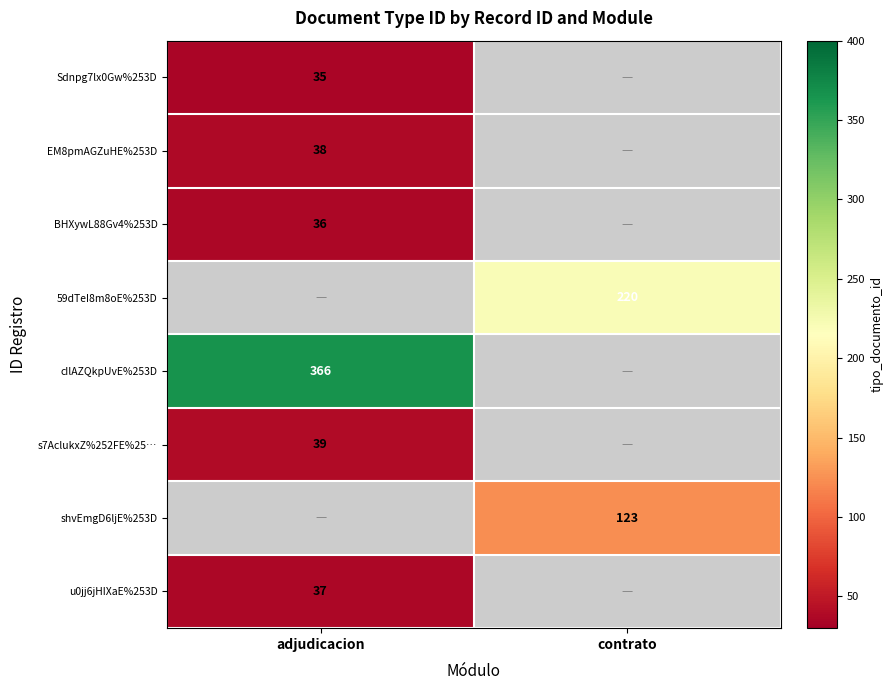

The value of u0jj6jHIXaE%253D at adjudicacion is 37. True or false?

True